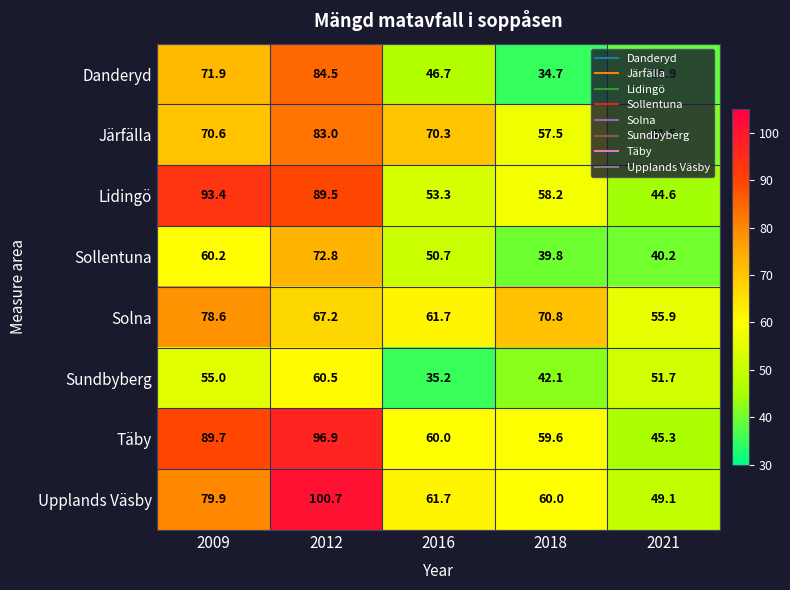

At which label does Lidingö first exceed 58?

2009